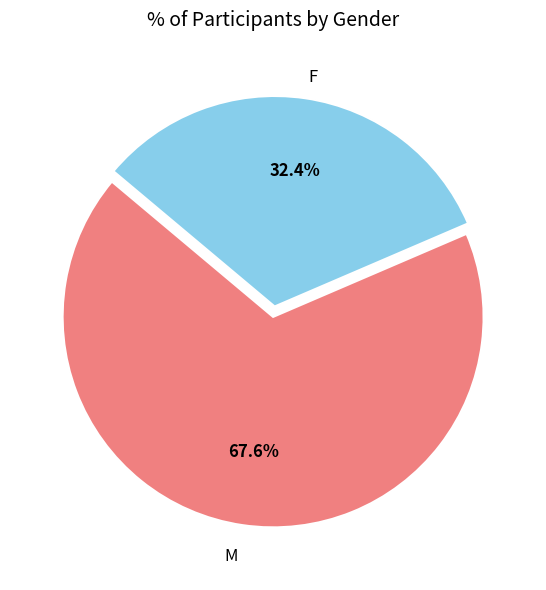

Is there a majority slice in this chart?

Yes